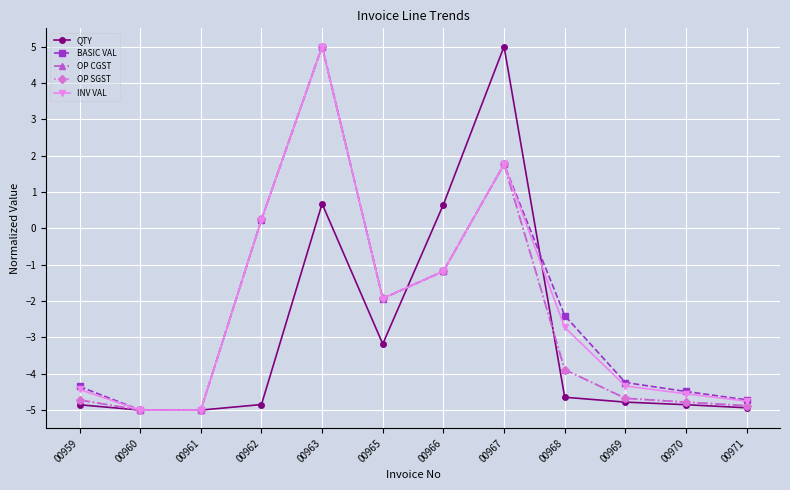

True or false: BASIC VAL and OP SGST cross at least once.

True